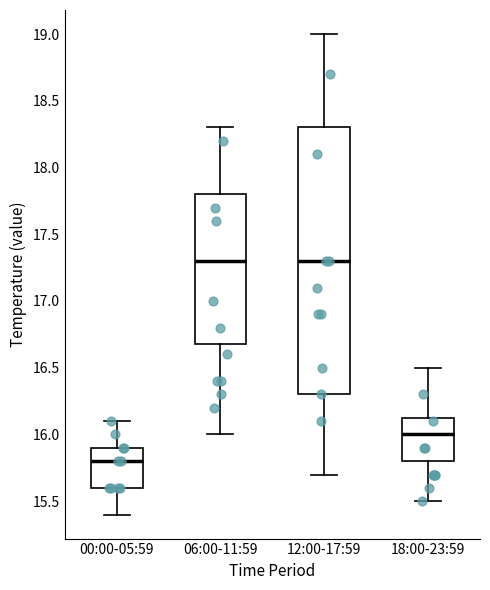

Reading left to right, transcribe this box plot: for each box, give where its median line is, the range the box spans, and where its two whiskers end, as read against the y-axis. The values are not printed on the chart, so give them approximately, as read against the axis.

00:00-05:59: median 15.80, box 15.60 to 15.90, whiskers 15.40 to 16.10
06:00-11:59: median 17.30, box 16.70 to 17.80, whiskers 16.00 to 18.30
12:00-17:59: median 17.30, box 16.30 to 18.30, whiskers 15.70 to 19.00
18:00-23:59: median 16.00, box 15.80 to 16.15, whiskers 15.50 to 16.50